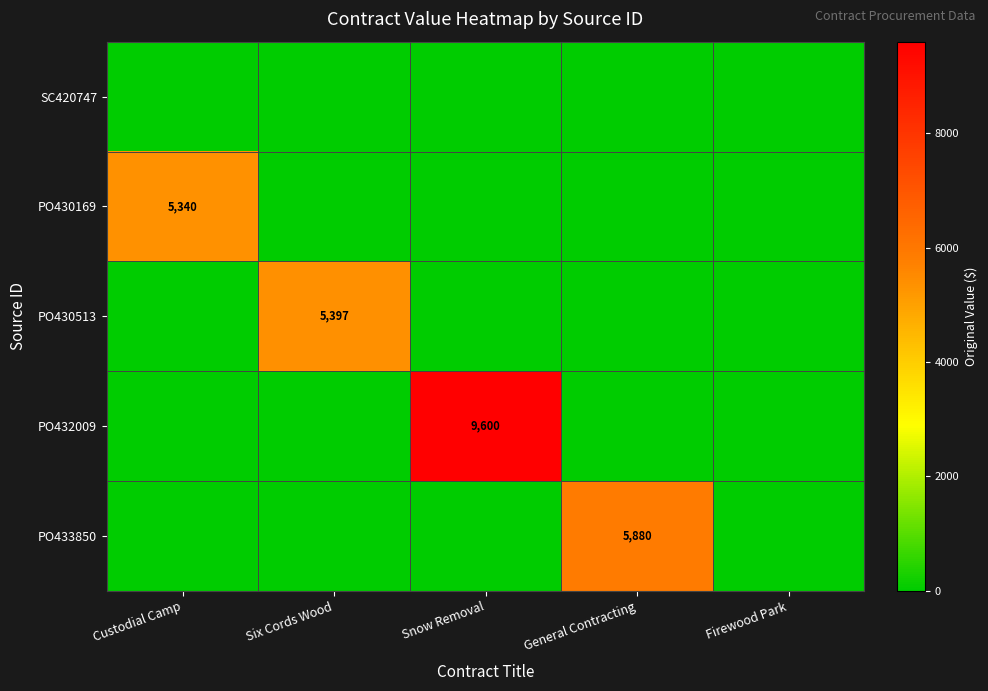

The PO433850 series shows 8454 at General Contracting. True or false?

False